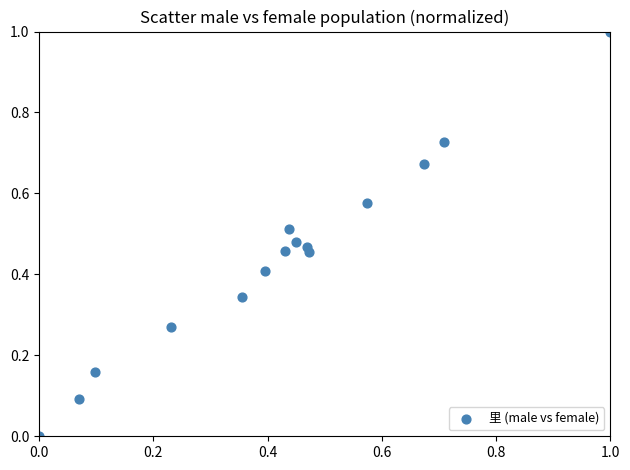

What is the range of Y values (max minus min)?

1.0